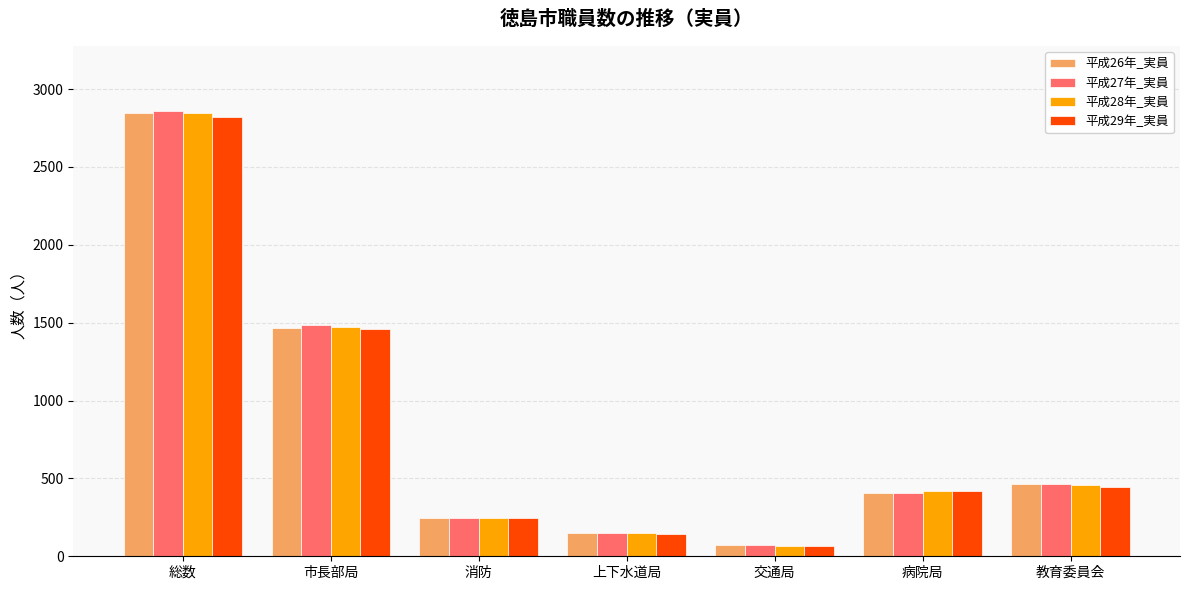

What is the sum of all 平成27年_実員 values?

5678